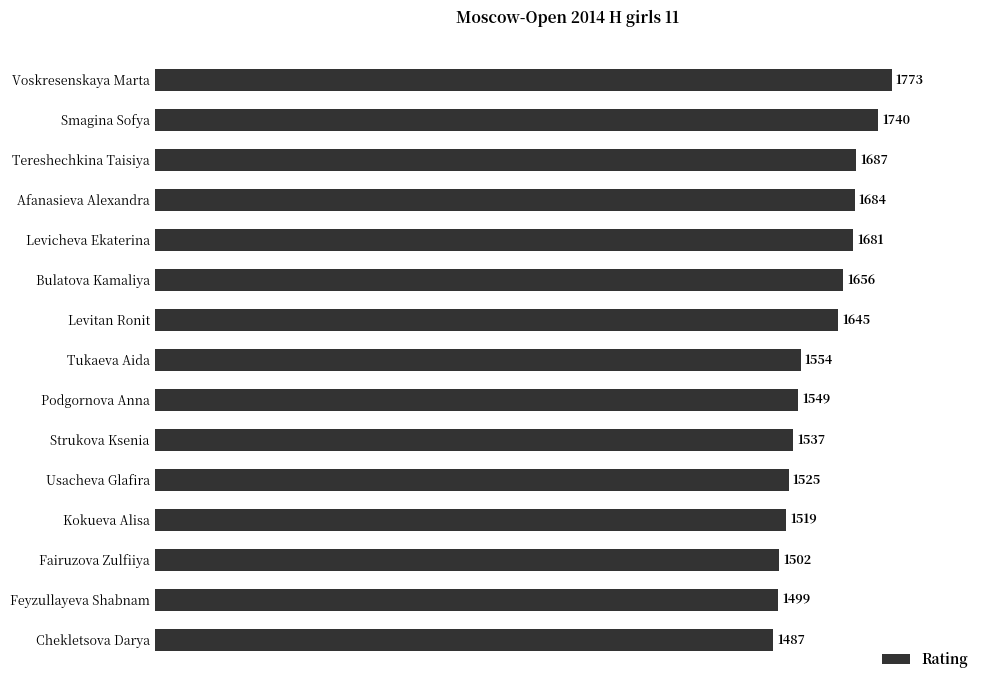

List the labels in order of value, smallest first.

Chekletsova Darya, Feyzullayeva Shabnam, Fairuzova Zulfiiya, Kokueva Alisa, Usacheva Glafira, Strukova Ksenia, Podgornova Anna, Tukaeva Aida, Levitan Ronit, Bulatova Kamaliya, Levicheva Ekaterina, Afanasieva Alexandra, Tereshechkina Taisiya, Smagina Sofya, Voskresenskaya Marta